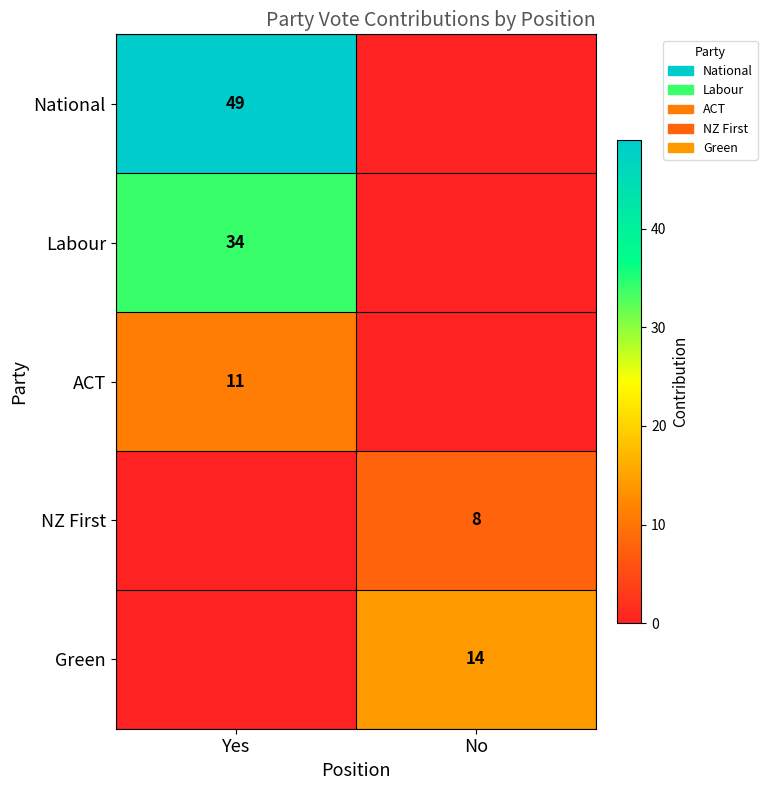

Is it true that ACT equals 5 at Yes?

False